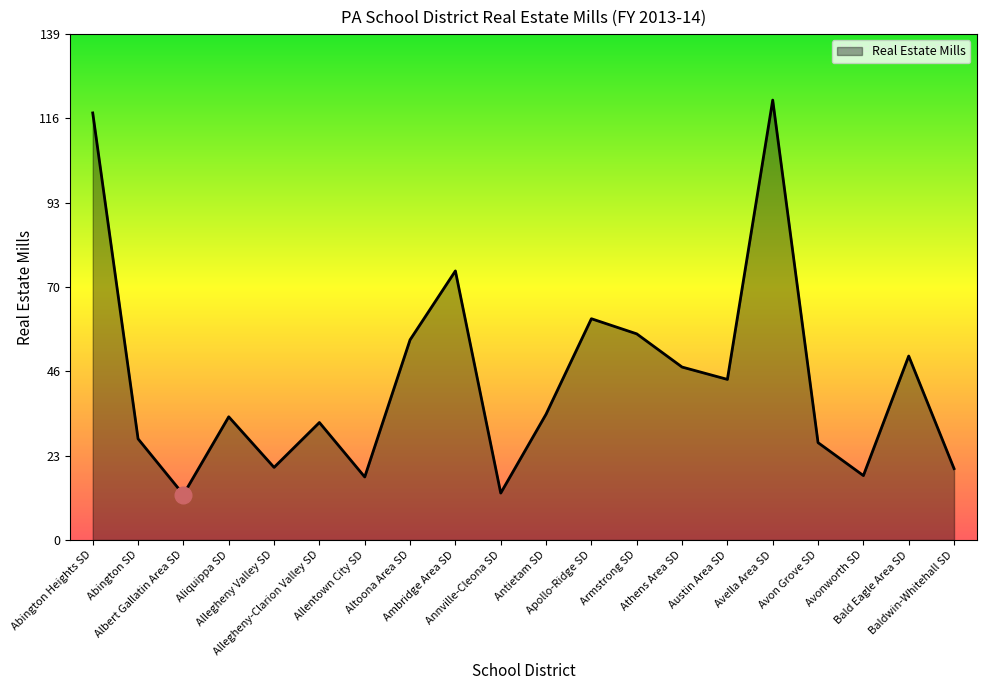

What is the difference between the values at Baldwin-Whitehall SD and Albert Gallatin Area SD?

7.1